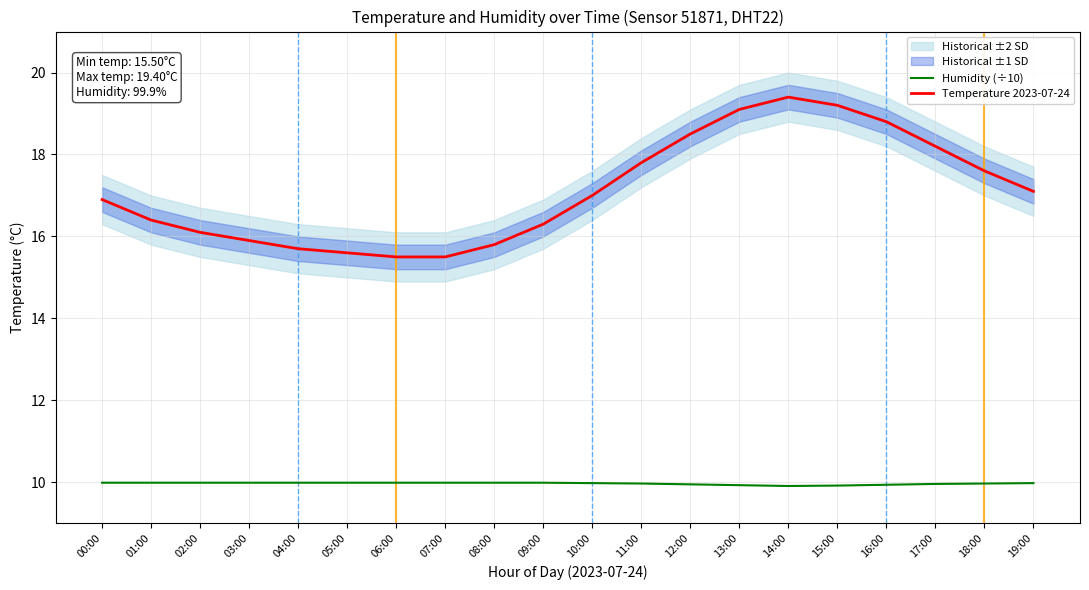

Rank the series by their maximum value, from lowest to highest.

Humidity (÷10), Temperature 2023-07-24